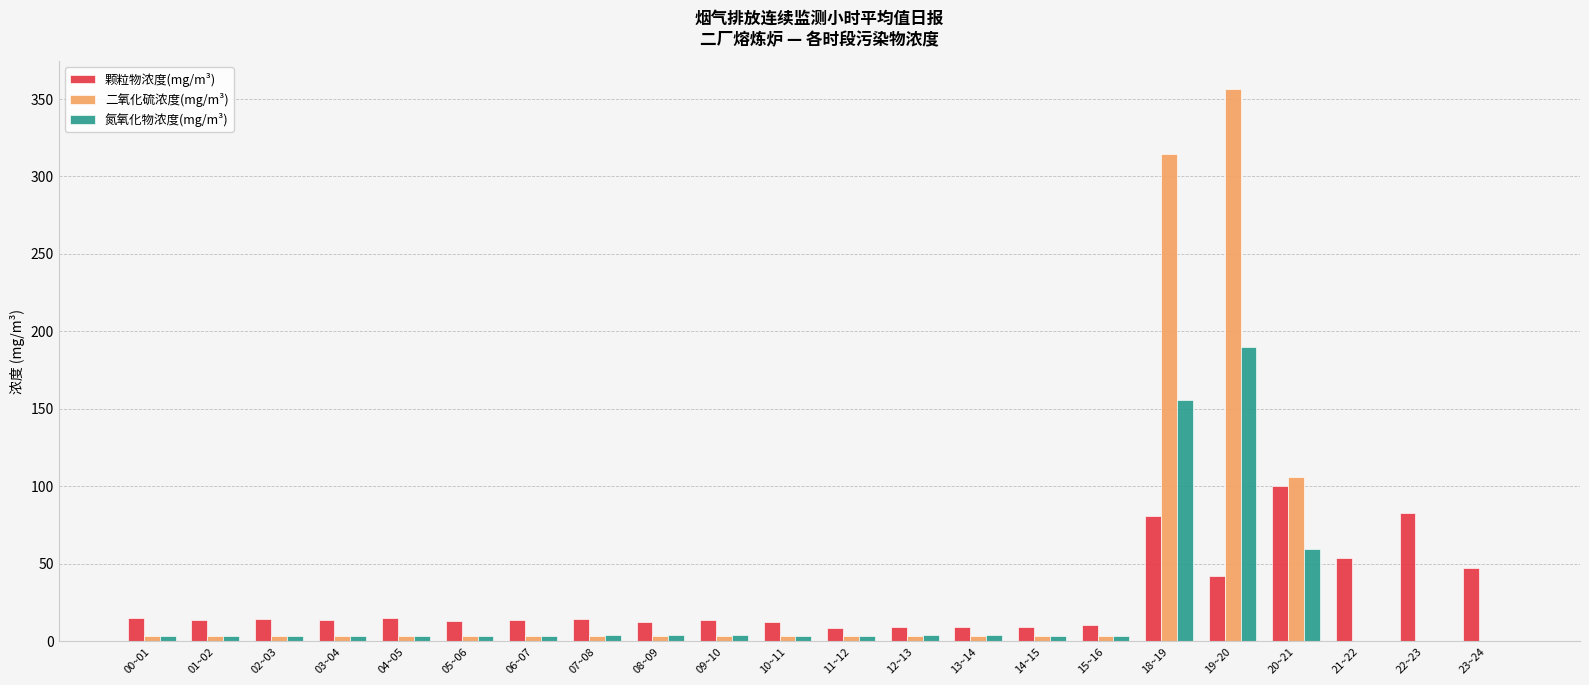

Are the bars horizontal?

No